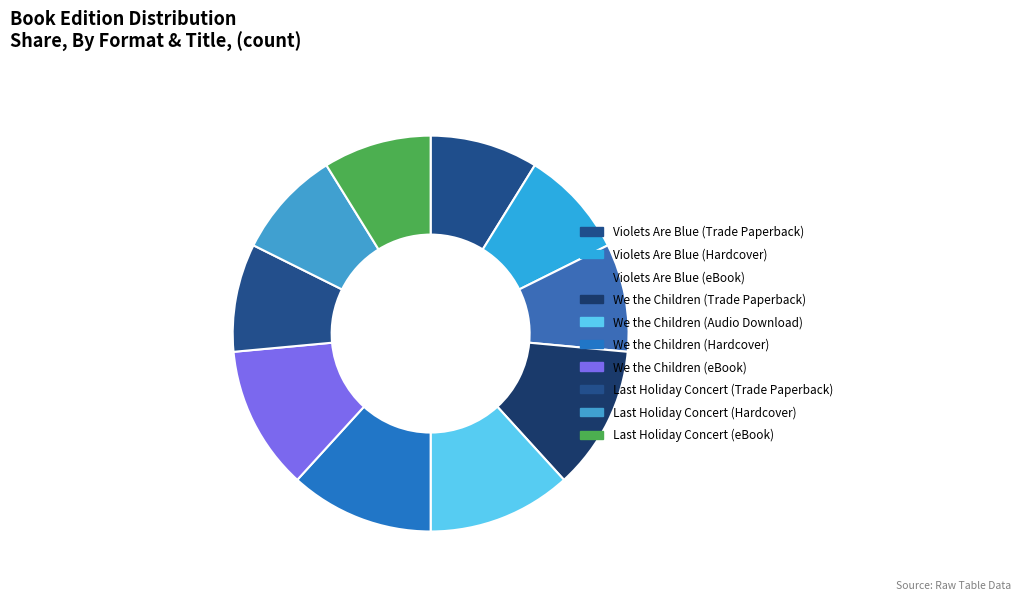

How many slices are in this pie chart?

10